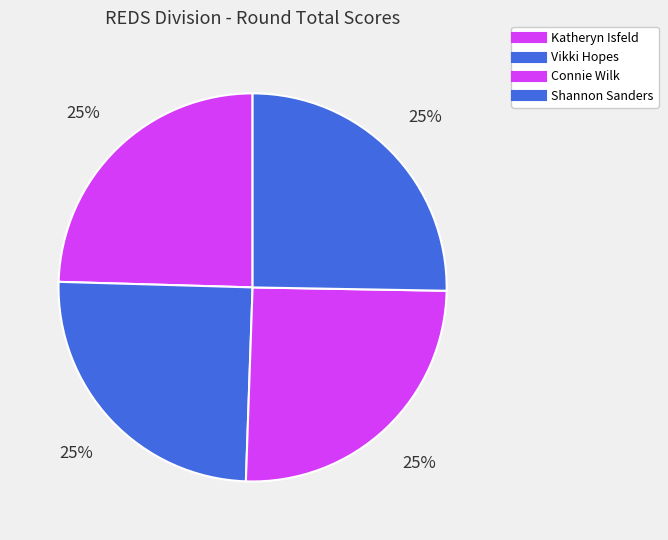

Count the number of slices in the pie.

4